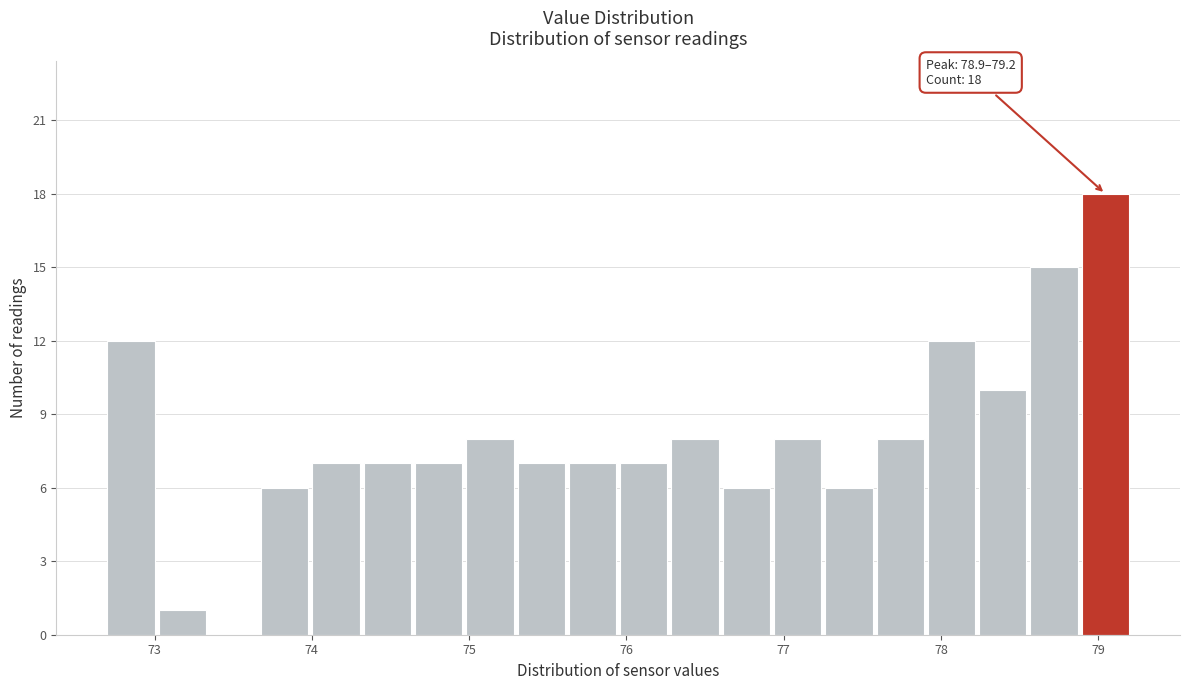

Around what value on the x-axis is the tallest bar? Give the approximate position of its centre, as read against the axis.

79.0